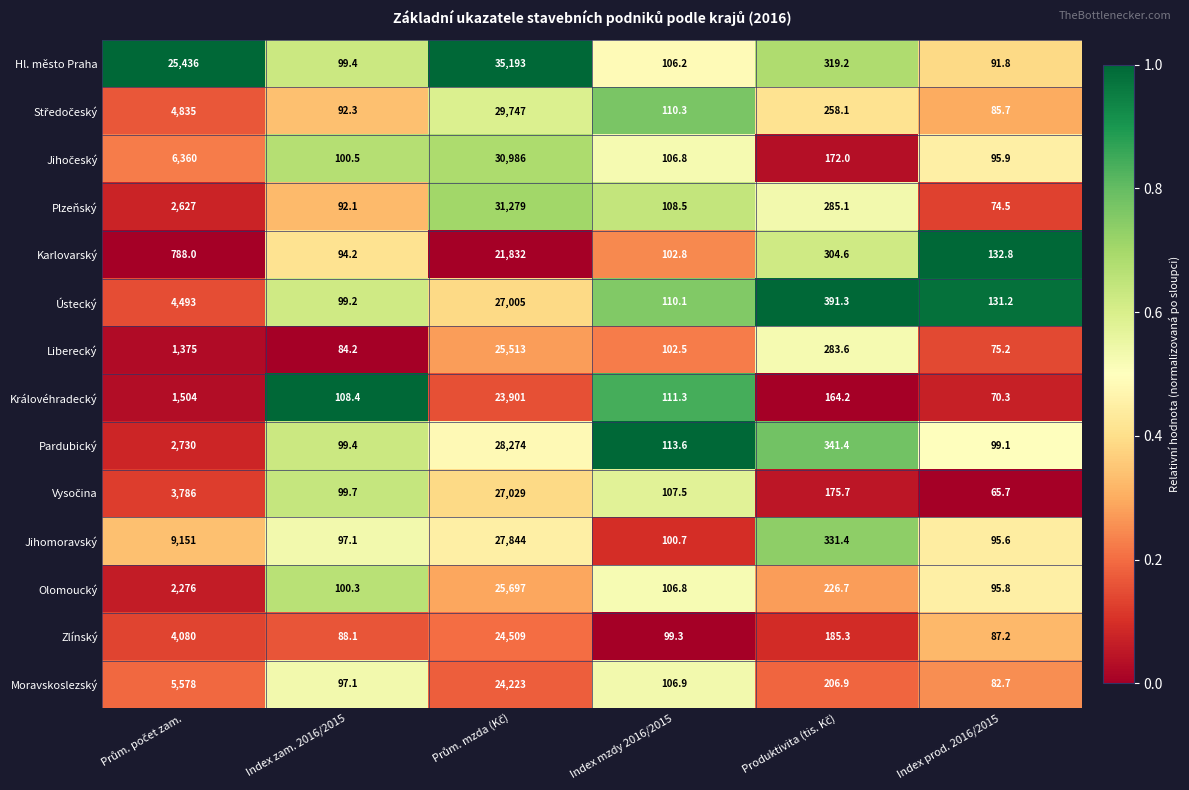

Which series has the largest range (max minus min)?

Hl. město Praha